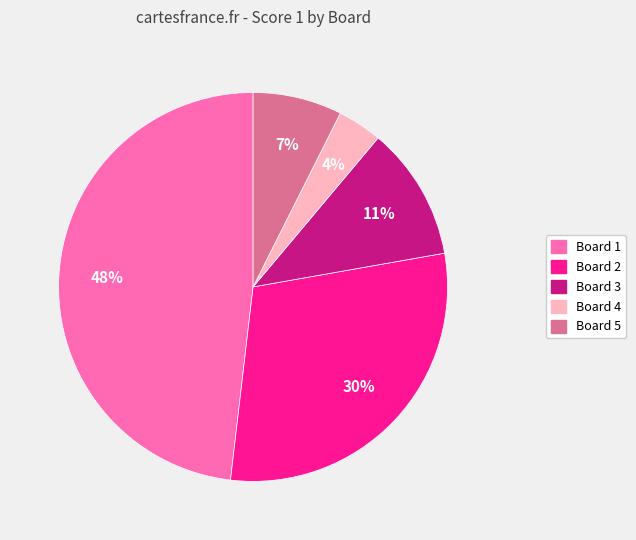

Rank the categories by value from highest to lowest.

Board 1, Board 2, Board 3, Board 5, Board 4